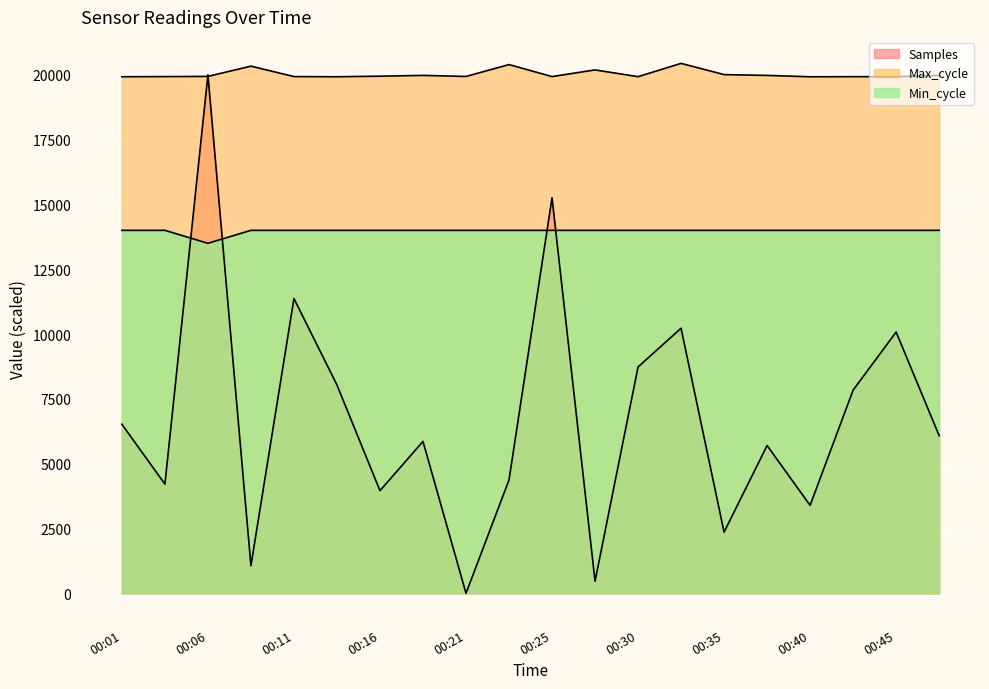

Which category has the highest value in the Samples series?

00:06